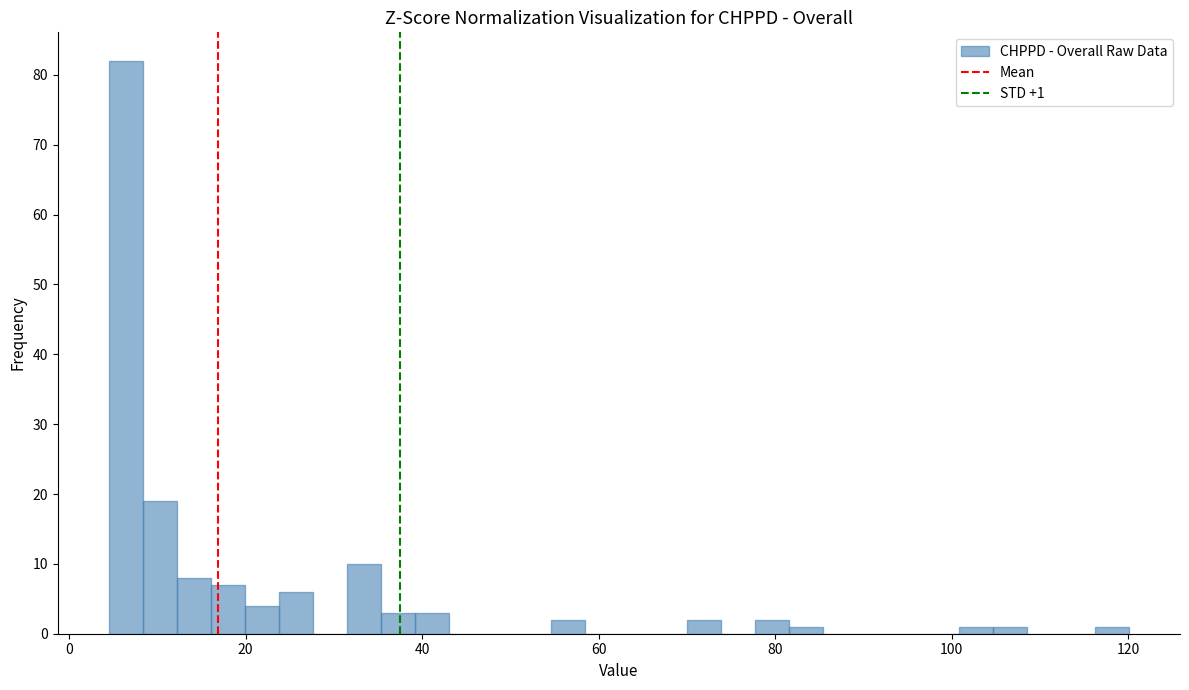

Read against the x-axis, roughly where is the centre of the tallest bar?

6